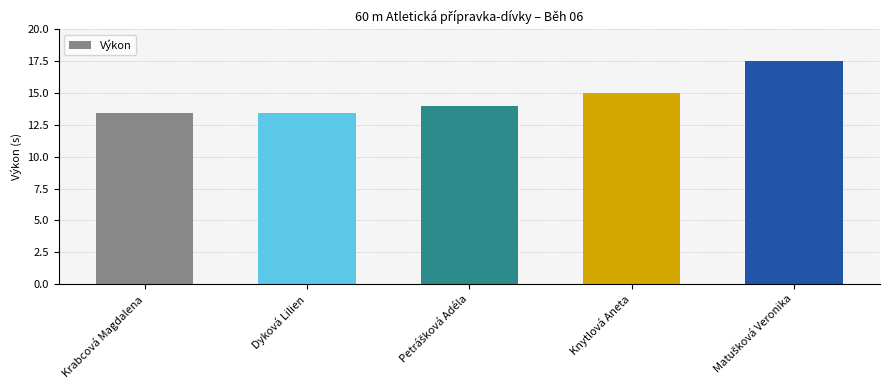

What is the sum of the values at Petrášková Adéla and Krabcová Magdalena?

27.4